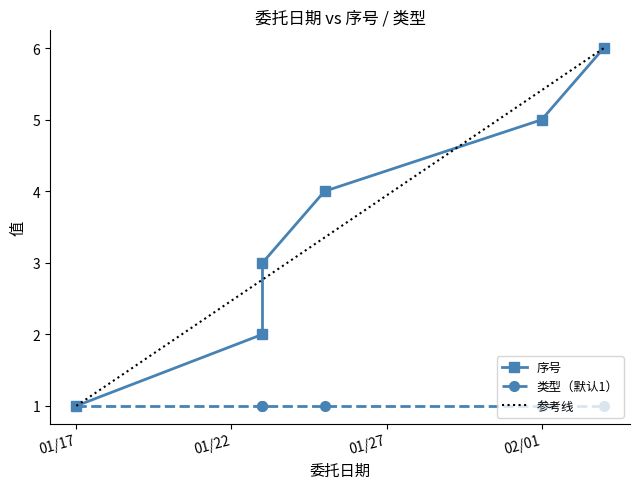

True or false: the data shows 3 at 2023/1/23.

True